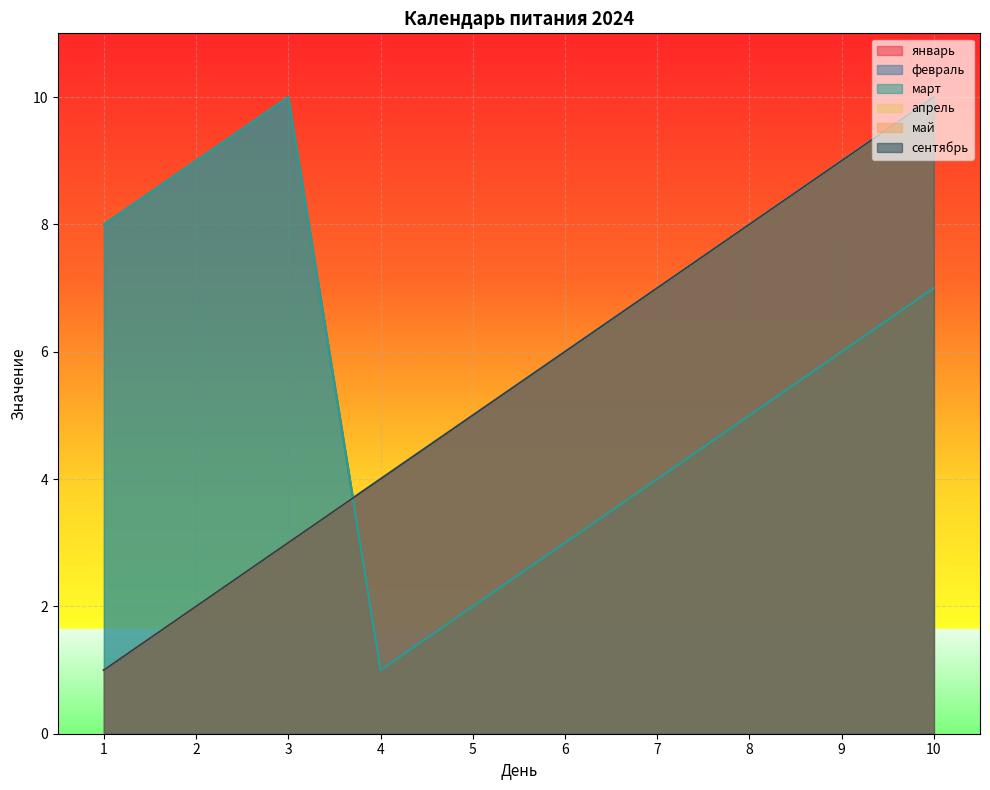

What is the sum of the сентябрь values at 4 and 3?

7